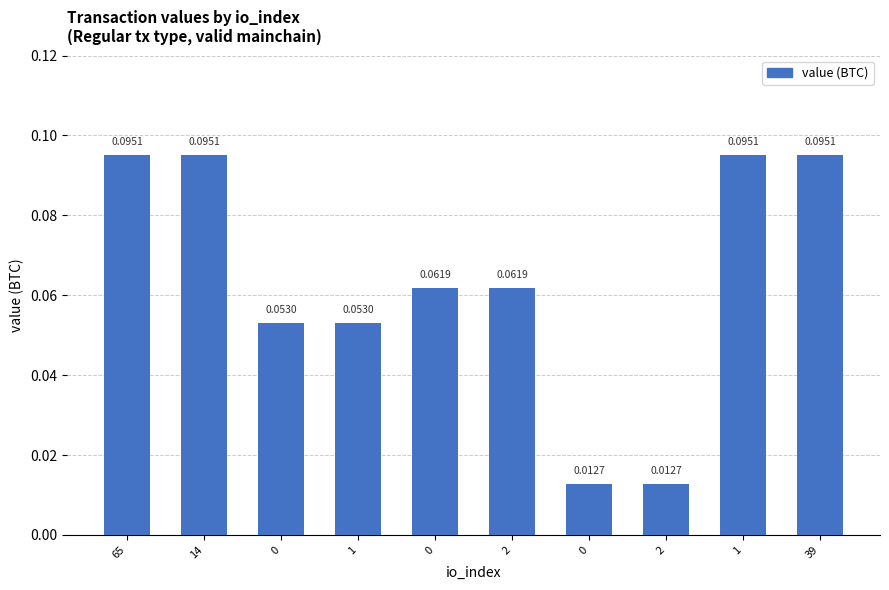

What is the label of the 9th bar from the left?

1